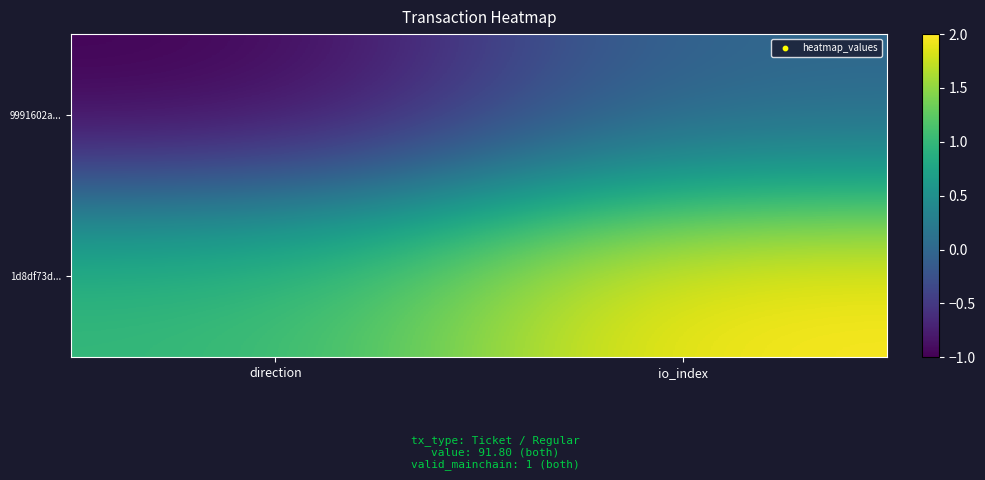

Rank the series by their average value, from highest to lowest.

1d8df73d..., 9991602a...